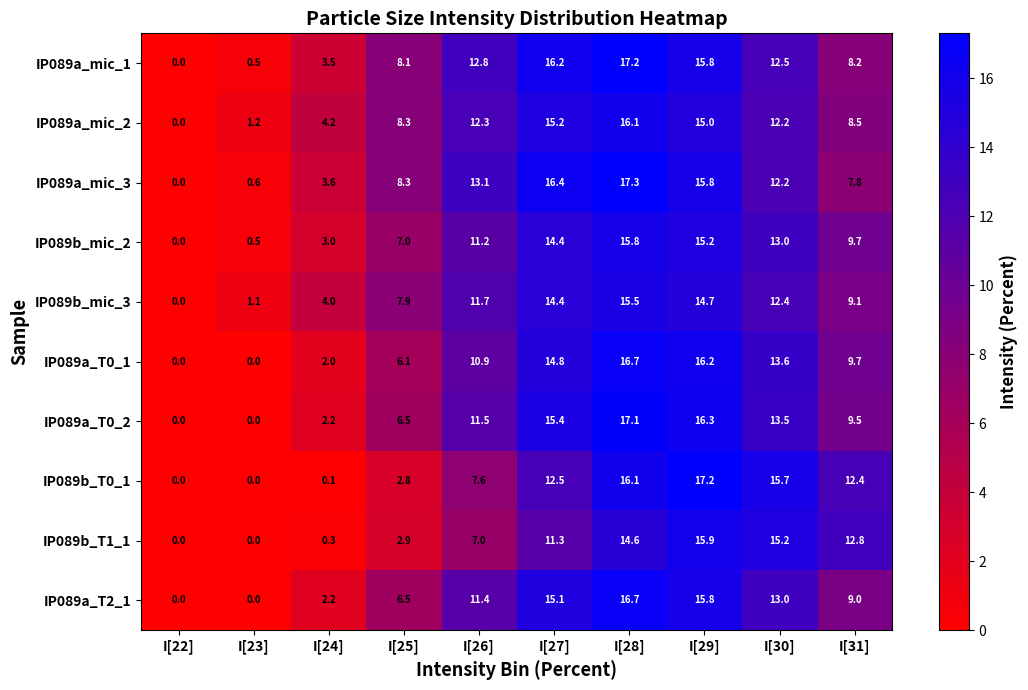

True or false: IP089a_T0_1 has a value of 7.6 at I[29].

False